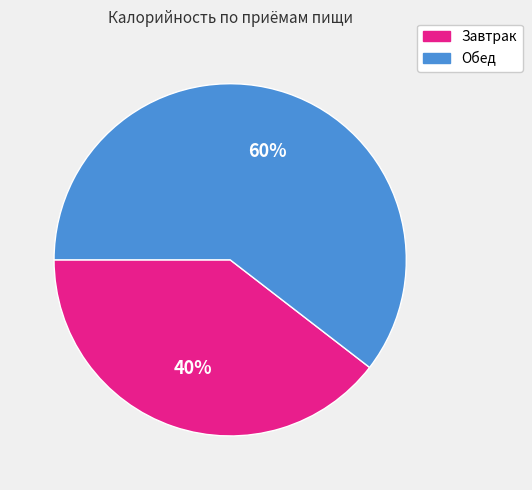

Does Обед account for over 50% of the chart?

Yes